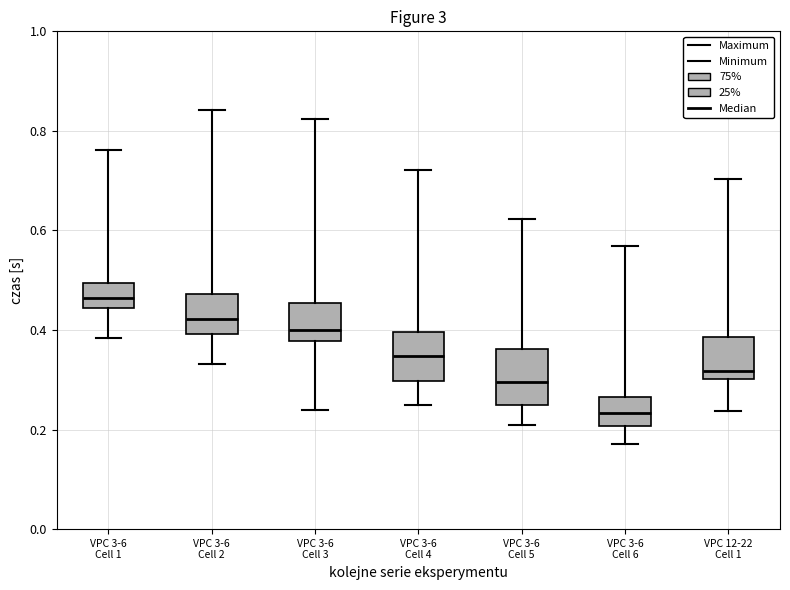

Which box has the lowest median line?

VPC 3-6 Cell 6